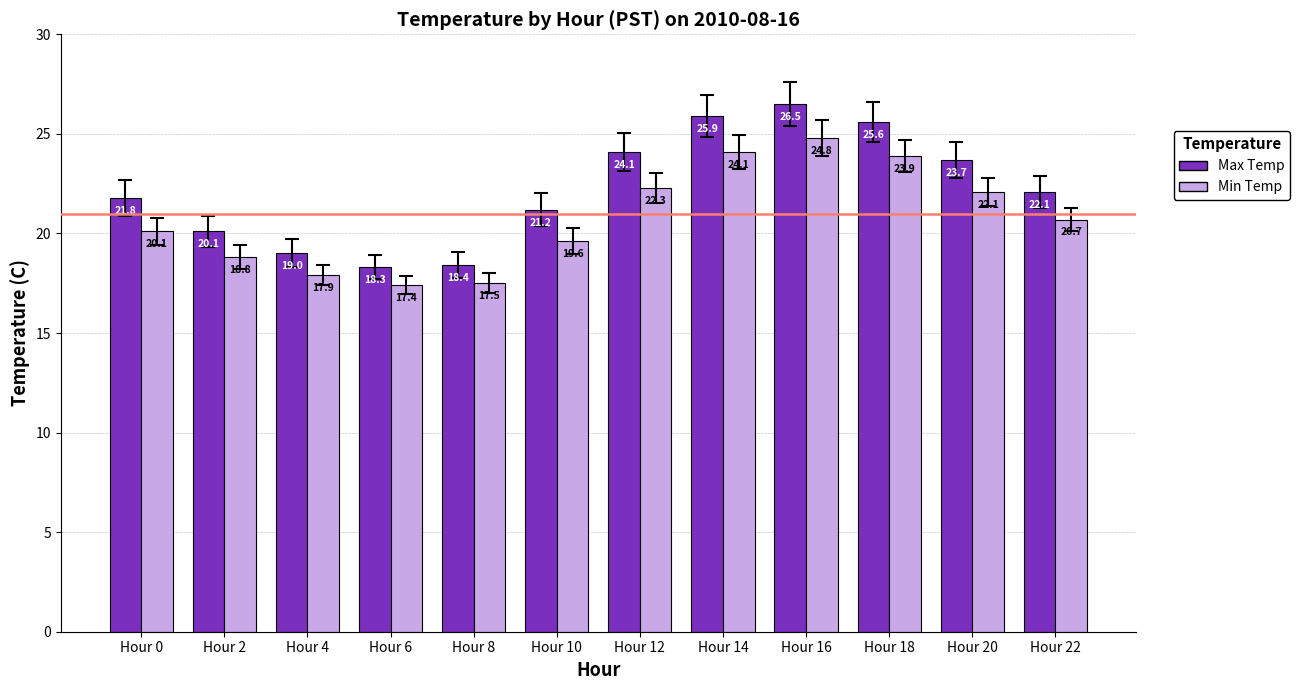

Is the value of Min Temp at Hour 12 greater than the value of Max Temp at Hour 10?

Yes